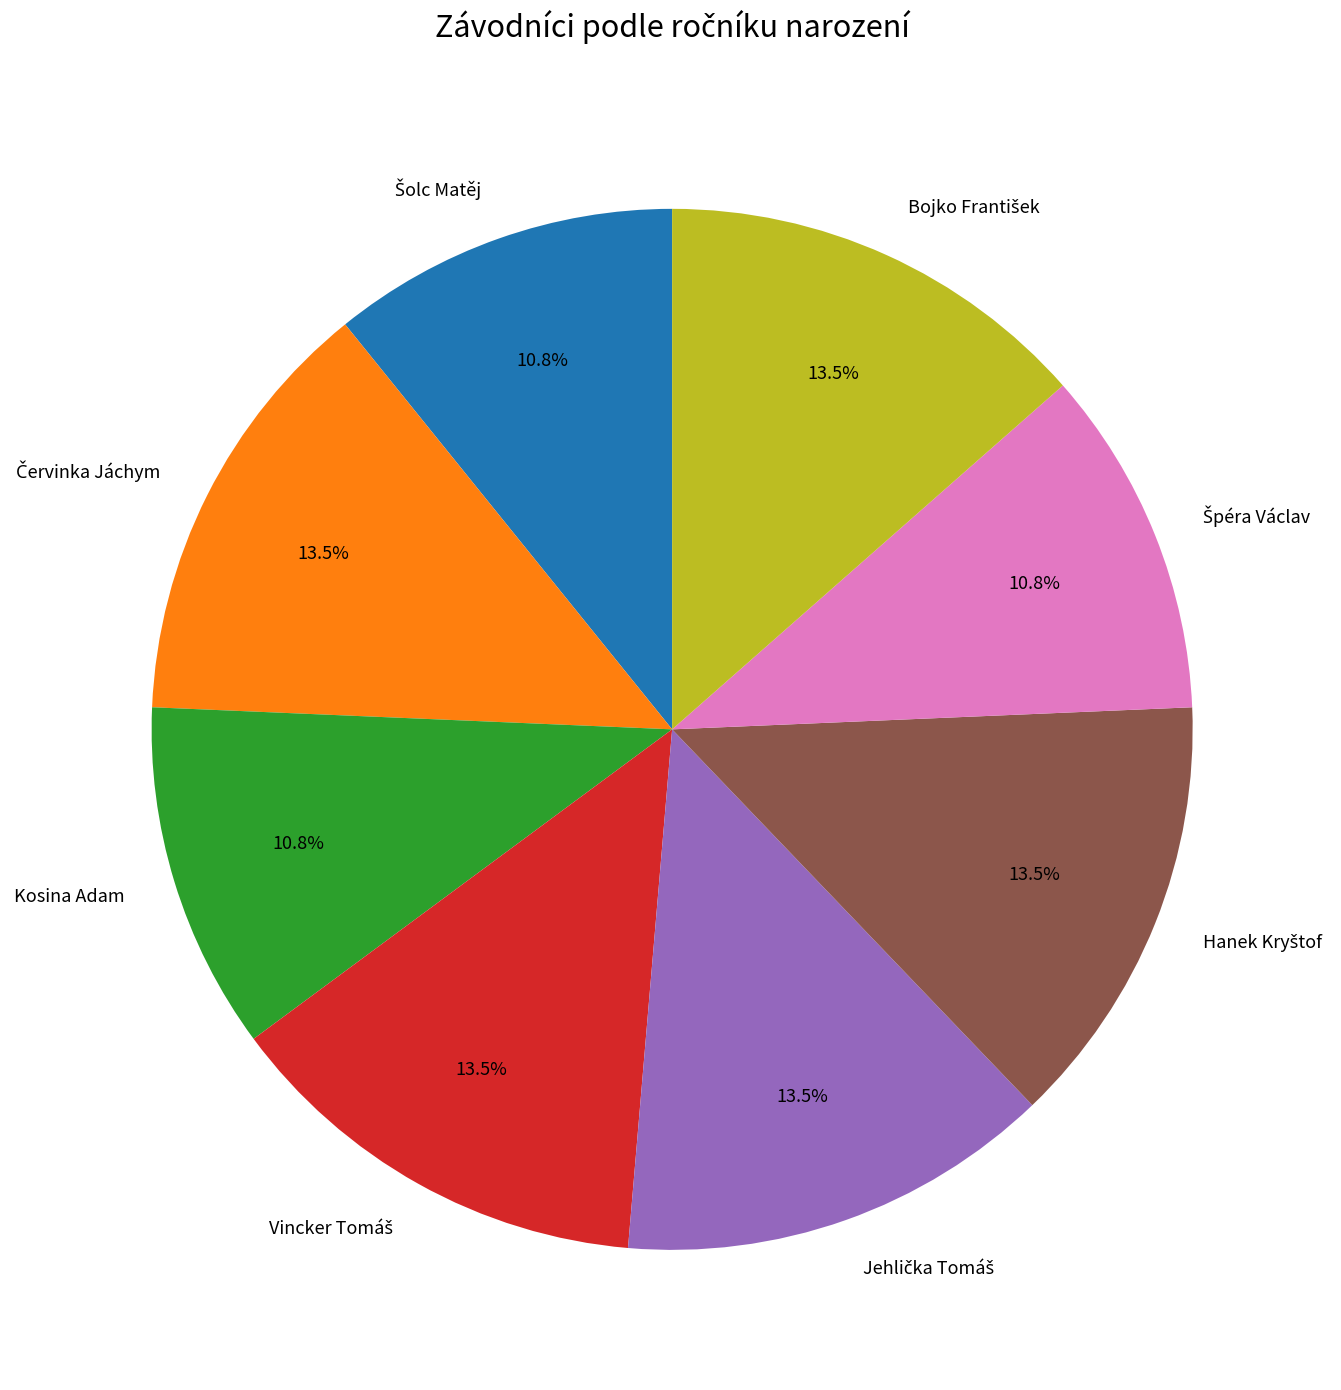

What portion of the pie excludes Kosina Adam?

89.2%